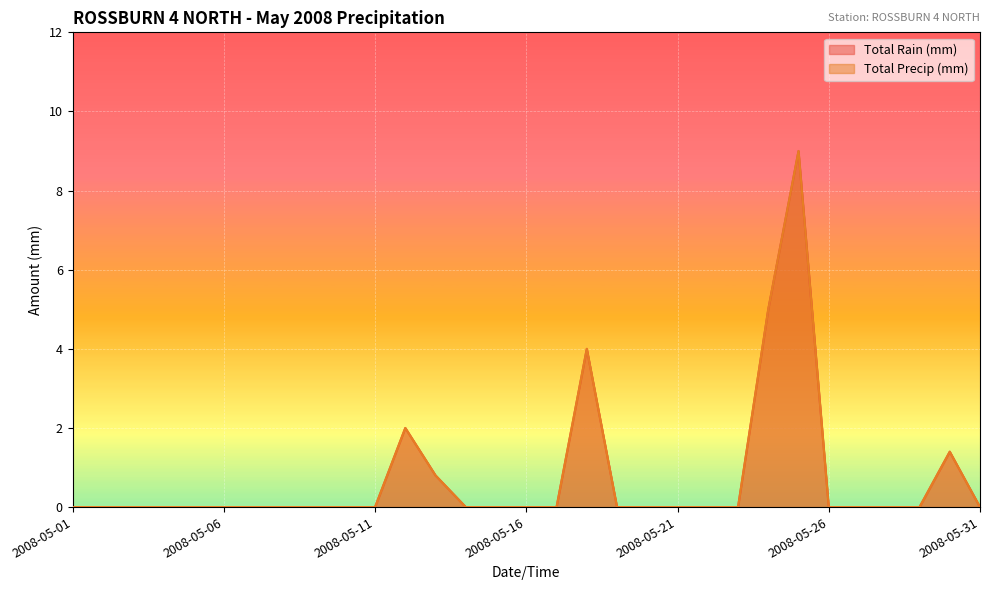

Reading left to right, what are all the values shown in this chart?

Total Rain (mm): 2008-05-01=0.0	2008-05-02=0.0	2008-05-03=0.0	2008-05-04=0.0	2008-05-05=0.0	2008-05-06=0.0	2008-05-07=0.0	2008-05-08=0.0	2008-05-09=0.0	2008-05-10=0.0	2008-05-11=0.0	2008-05-12=2.0	2008-05-13=0.8	2008-05-14=0.0	2008-05-15=0.0	2008-05-16=0.0	2008-05-17=0.0	2008-05-18=4.0	2008-05-19=0.0	2008-05-20=0.0	2008-05-21=0.0	2008-05-22=0.0	2008-05-23=0.0	2008-05-24=5.0	2008-05-25=9.0	2008-05-26=0.0	2008-05-27=0.0	2008-05-28=0.0	2008-05-29=0.0	2008-05-30=1.4	2008-05-31=0.0
Total Precip (mm): 2008-05-01=0.0	2008-05-02=0.0	2008-05-03=0.0	2008-05-04=0.0	2008-05-05=0.0	2008-05-06=0.0	2008-05-07=0.0	2008-05-08=0.0	2008-05-09=0.0	2008-05-10=0.0	2008-05-11=0.0	2008-05-12=2.0	2008-05-13=0.8	2008-05-14=0.0	2008-05-15=0.0	2008-05-16=0.0	2008-05-17=0.0	2008-05-18=4.0	2008-05-19=0.0	2008-05-20=0.0	2008-05-21=0.0	2008-05-22=0.0	2008-05-23=0.0	2008-05-24=5.0	2008-05-25=9.0	2008-05-26=0.0	2008-05-27=0.0	2008-05-28=0.0	2008-05-29=0.0	2008-05-30=1.4	2008-05-31=0.0